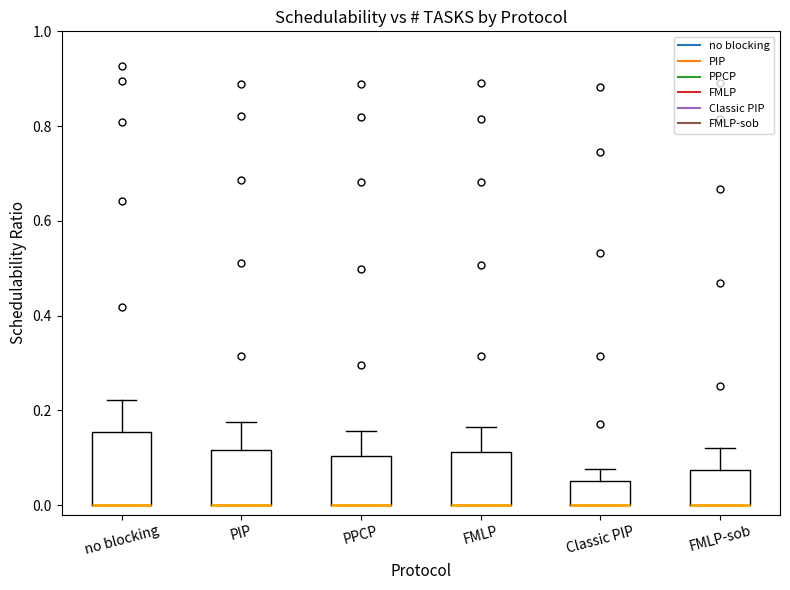

Where does the upper whisker of the box for FMLP end on the y-axis? The values are not printed on the chart, so give them approximately, as read against the axis.

0.16